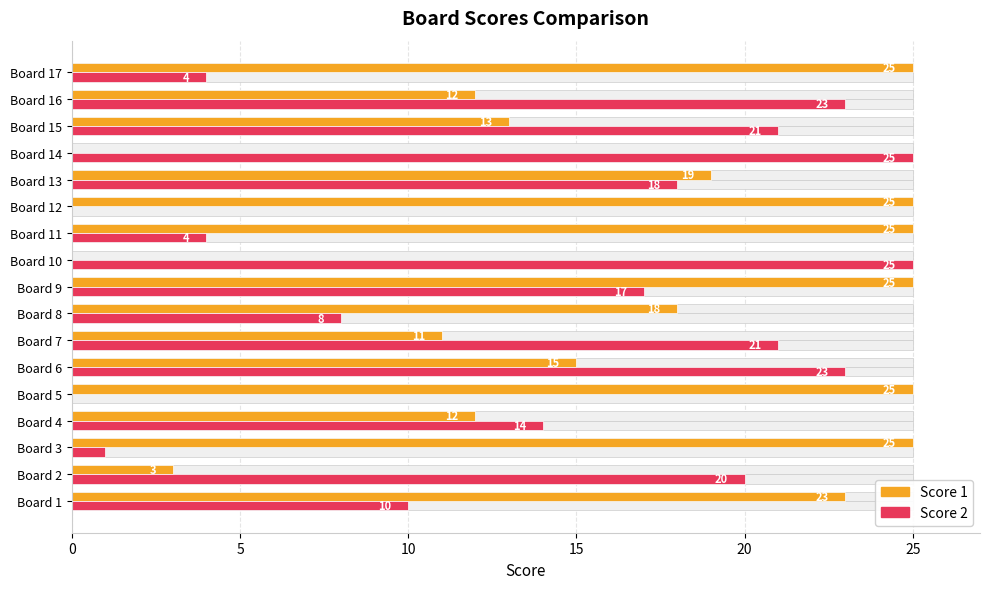

How many bars are there in total?

34